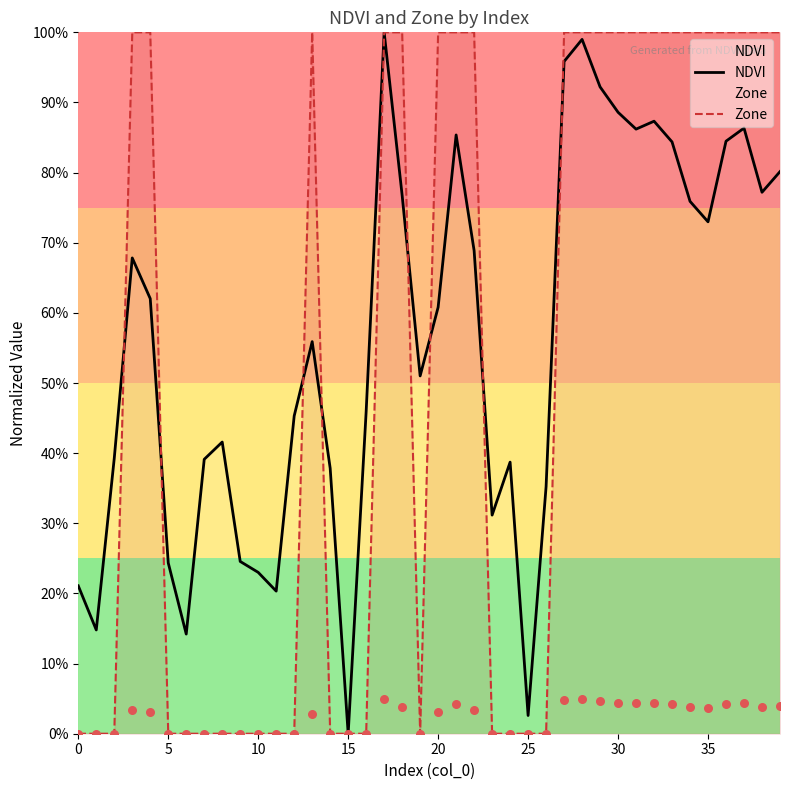

What are all the series names shown in the legend?

NDVI, Zone